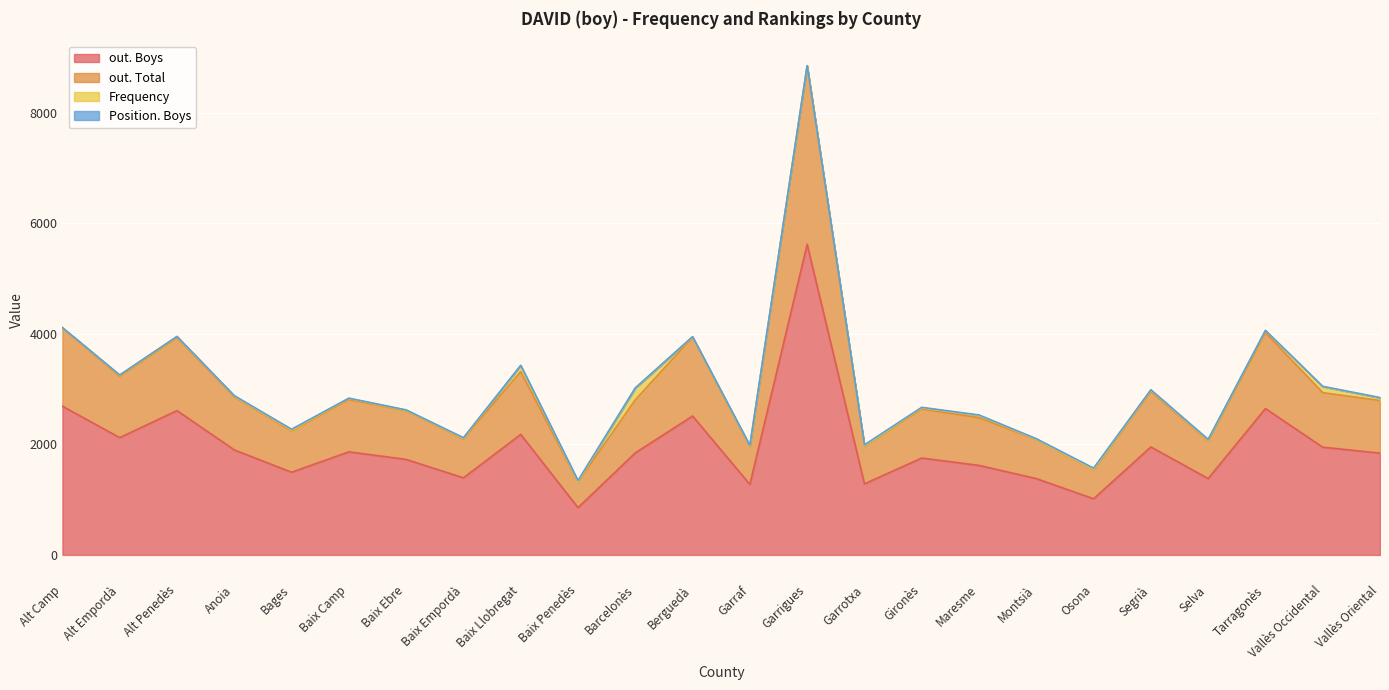

Is it true that out. Total equals 7350 at Alt Camp?

False